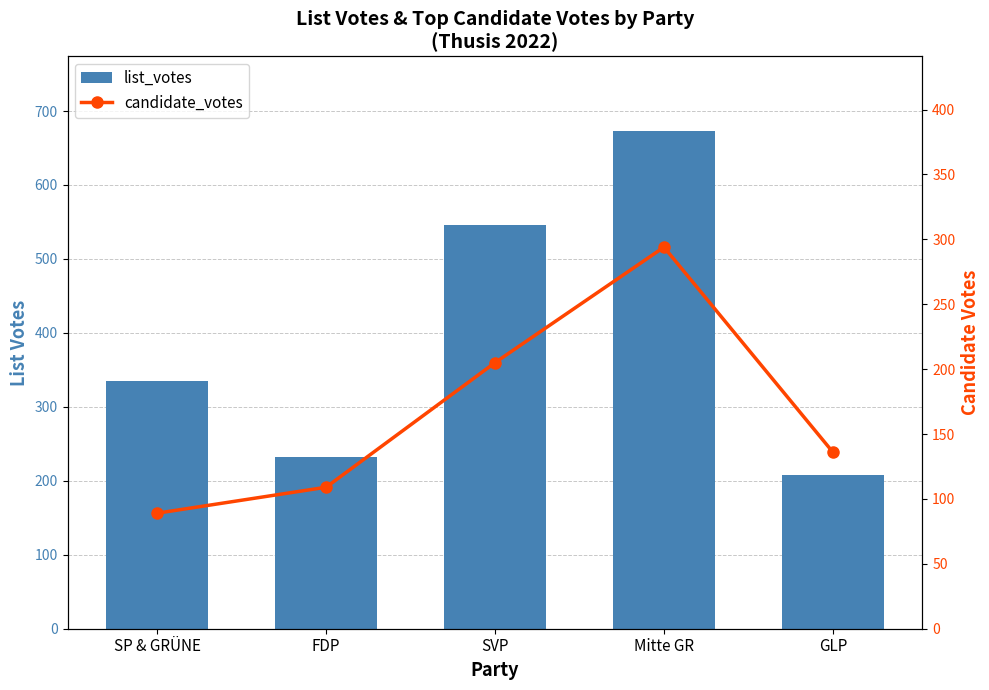

What is the spread (max minus min) of values at FDP?

123